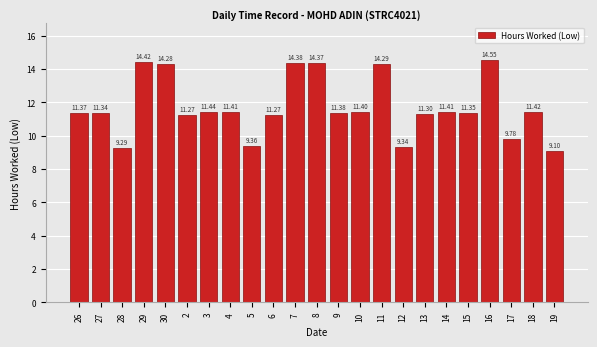

What is the change in value from 8 to 10?

-3.0